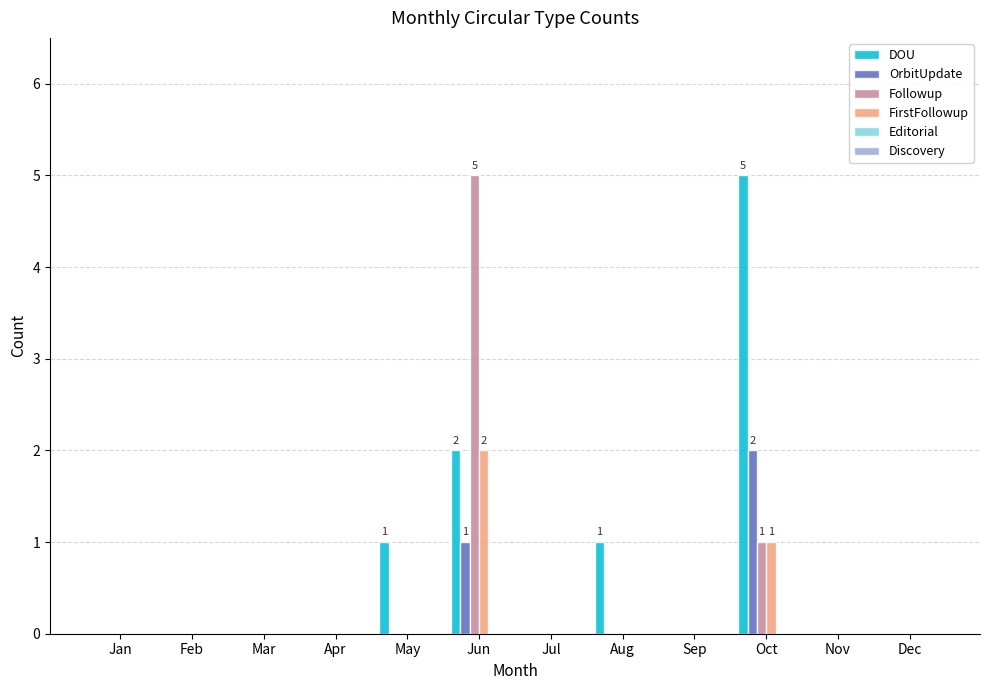

Is the value of DOU at Jun greater than the value of FirstFollowup at Feb?

Yes